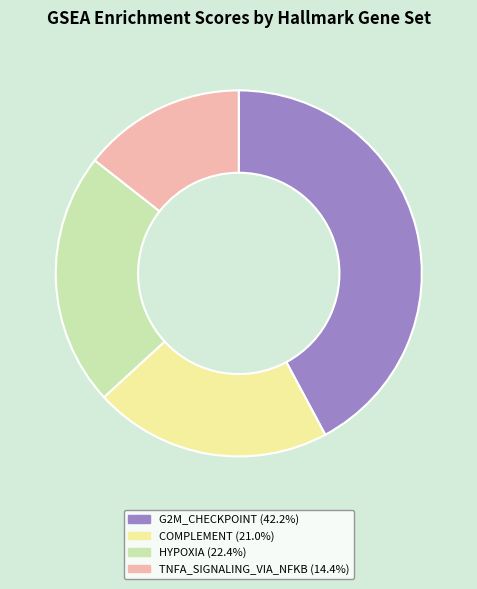

Is COMPLEMENT (21.0%) the majority of the pie?

No